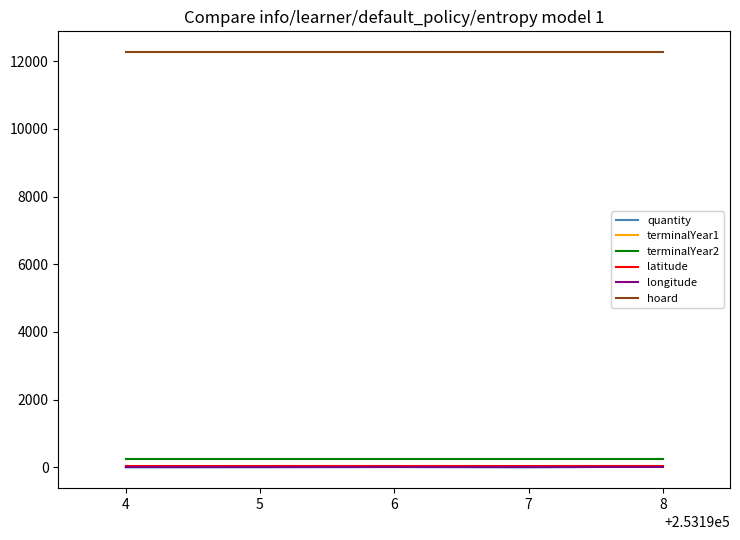

What is the spread (max minus min) of values at 4?

12269.0